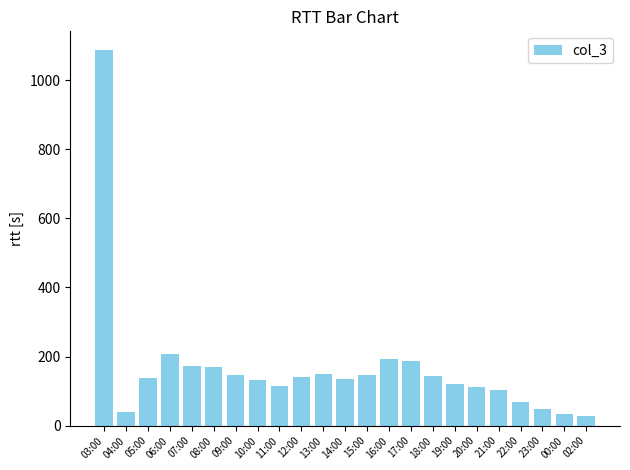

At which label is the value closest to 558?

06:00